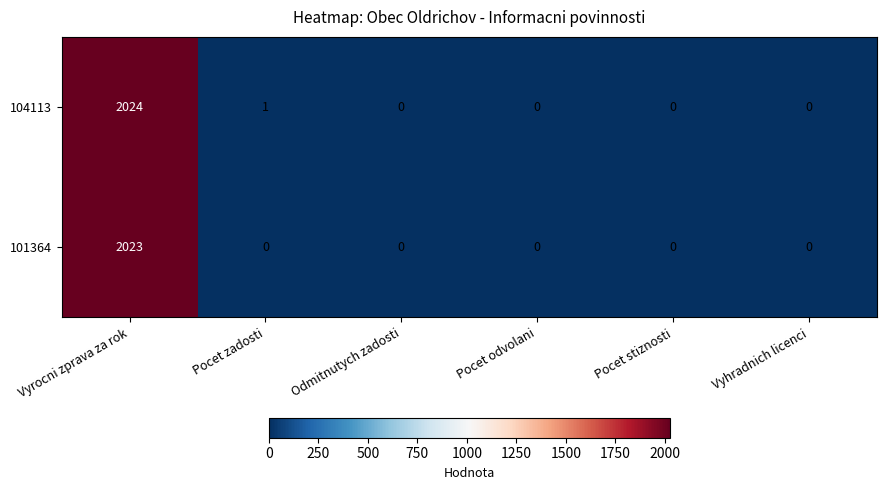

What is the sum of all 104113 values?

2025